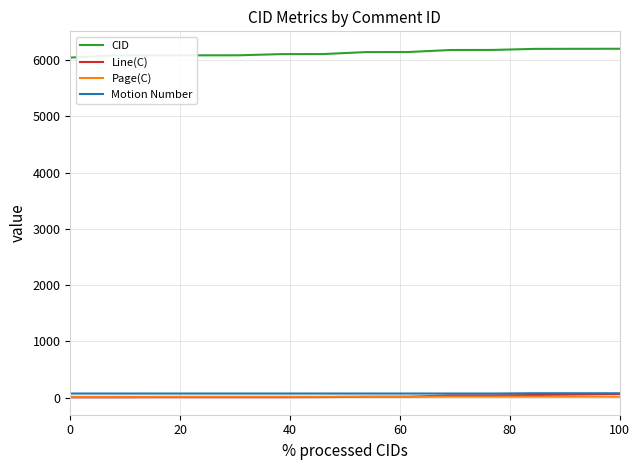

What is the highest value of the Motion Number series?

78